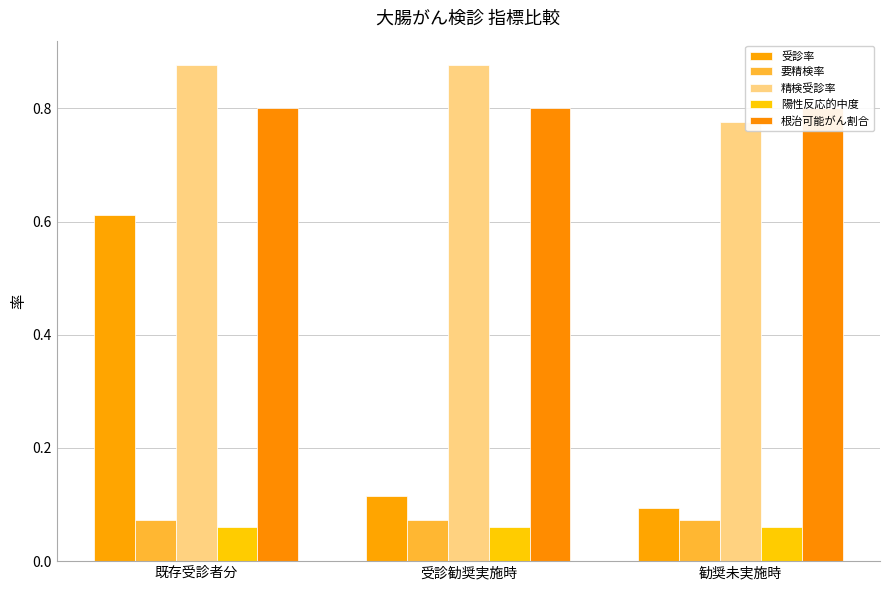

What is the label of the 1st bar from the right?

勧奨未実施時